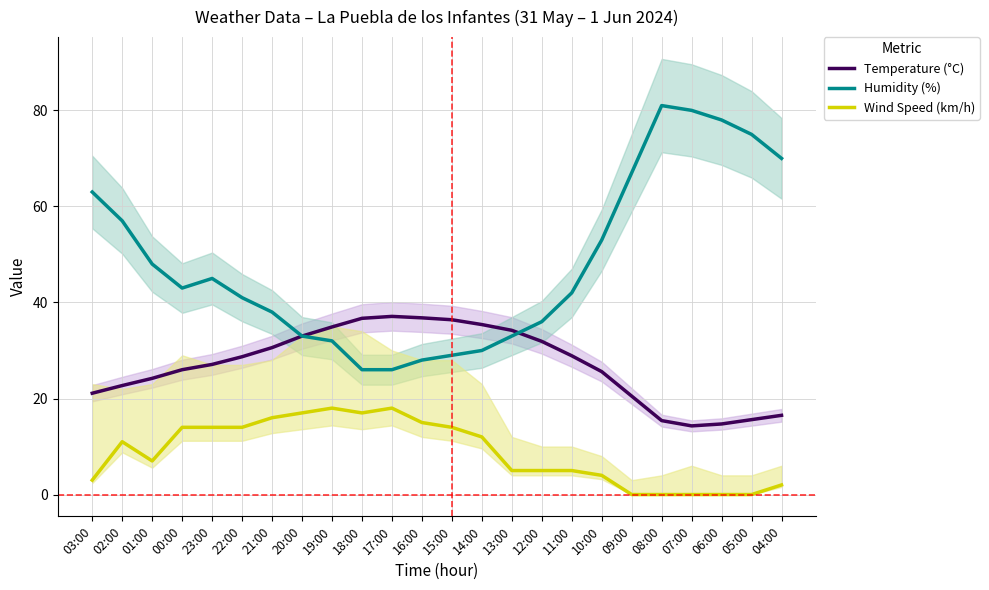

At how many categories does at least one series exceed 7?

24